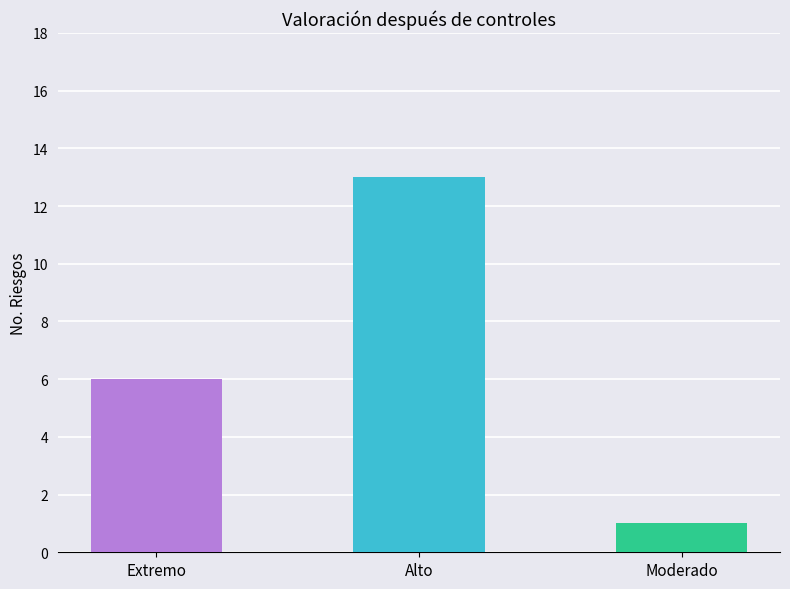

What position from the right is Alto?

2